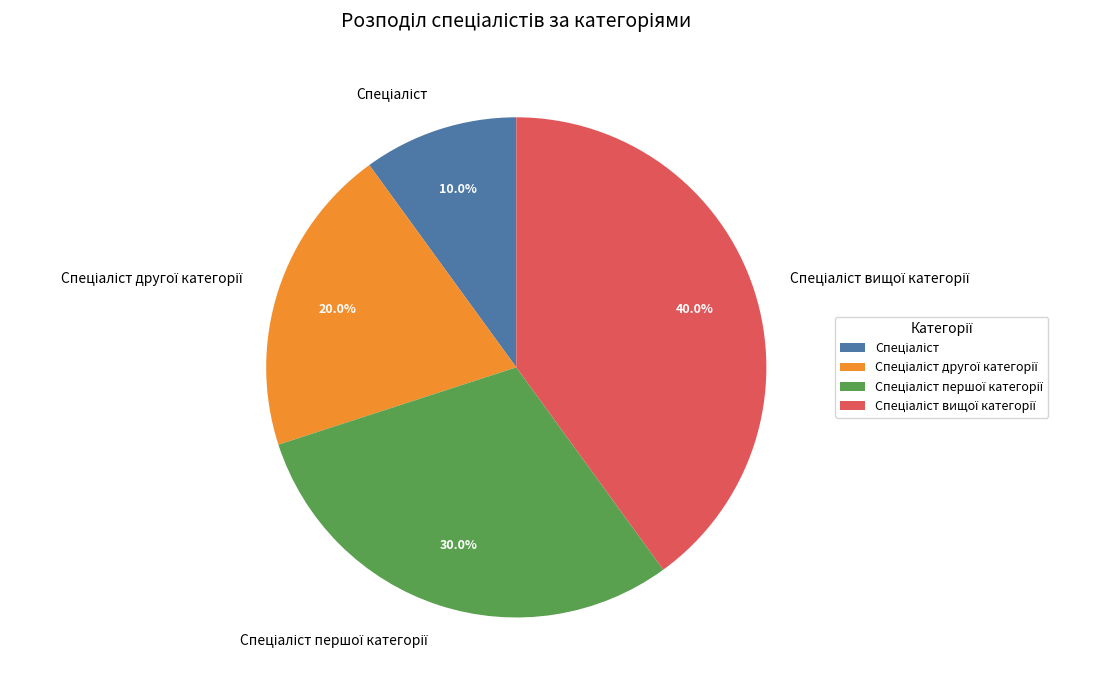

Does any single category account for the majority?

No